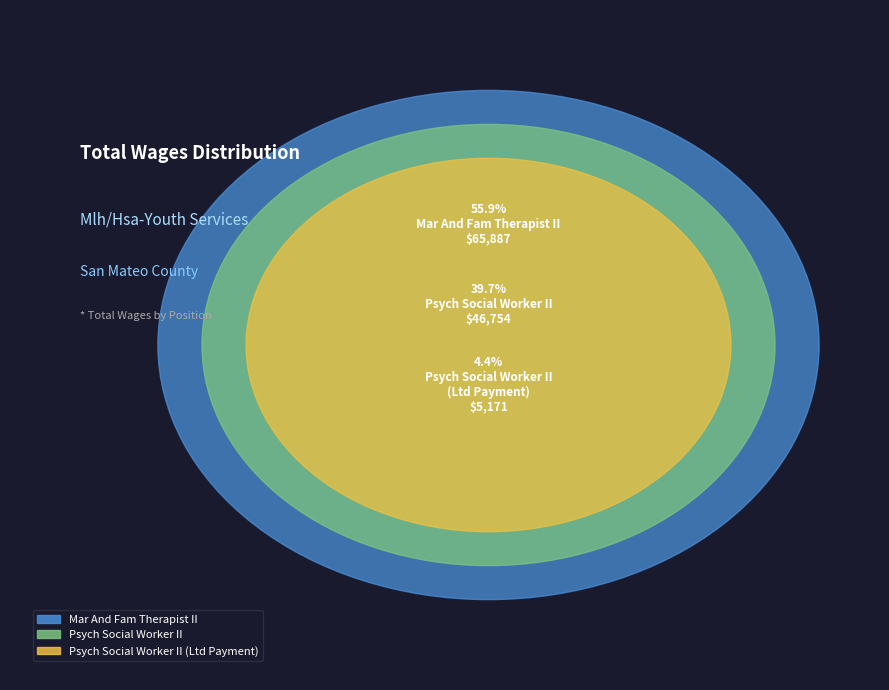

To the nearest percent, what portion does Psych Social Worker II (Ltd Payment) represent?

4%